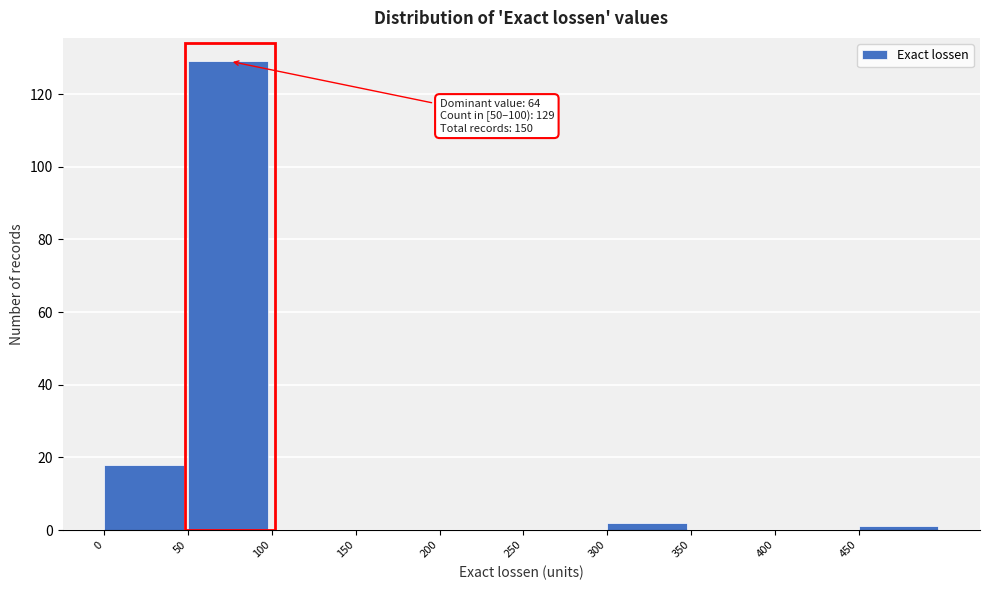

Which range on the x-axis has the tallest bar?

50 to 100